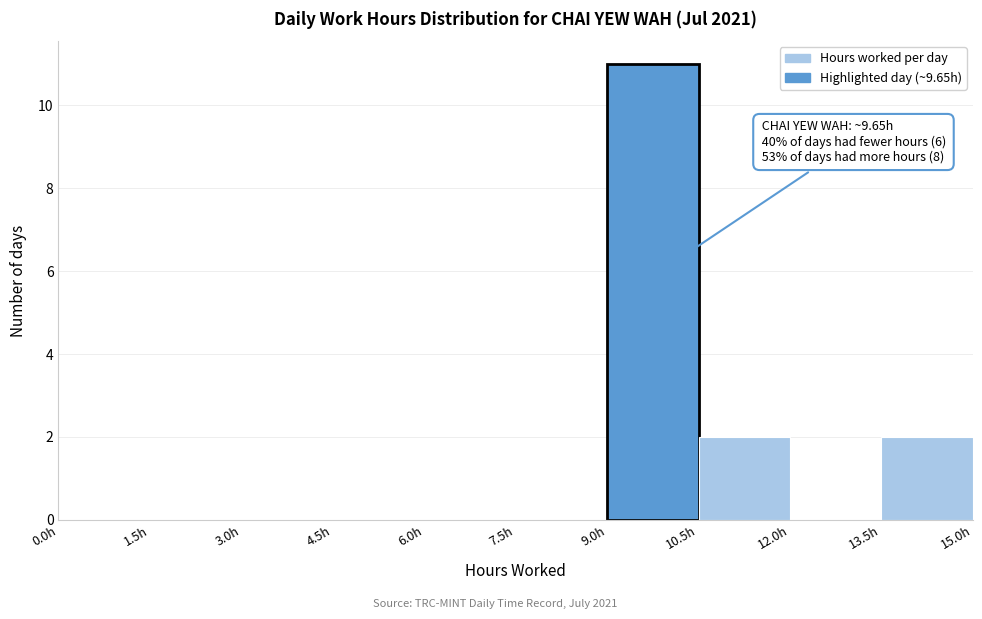

Over which range of the x-axis is the bar tallest?

9.0 to 10.5